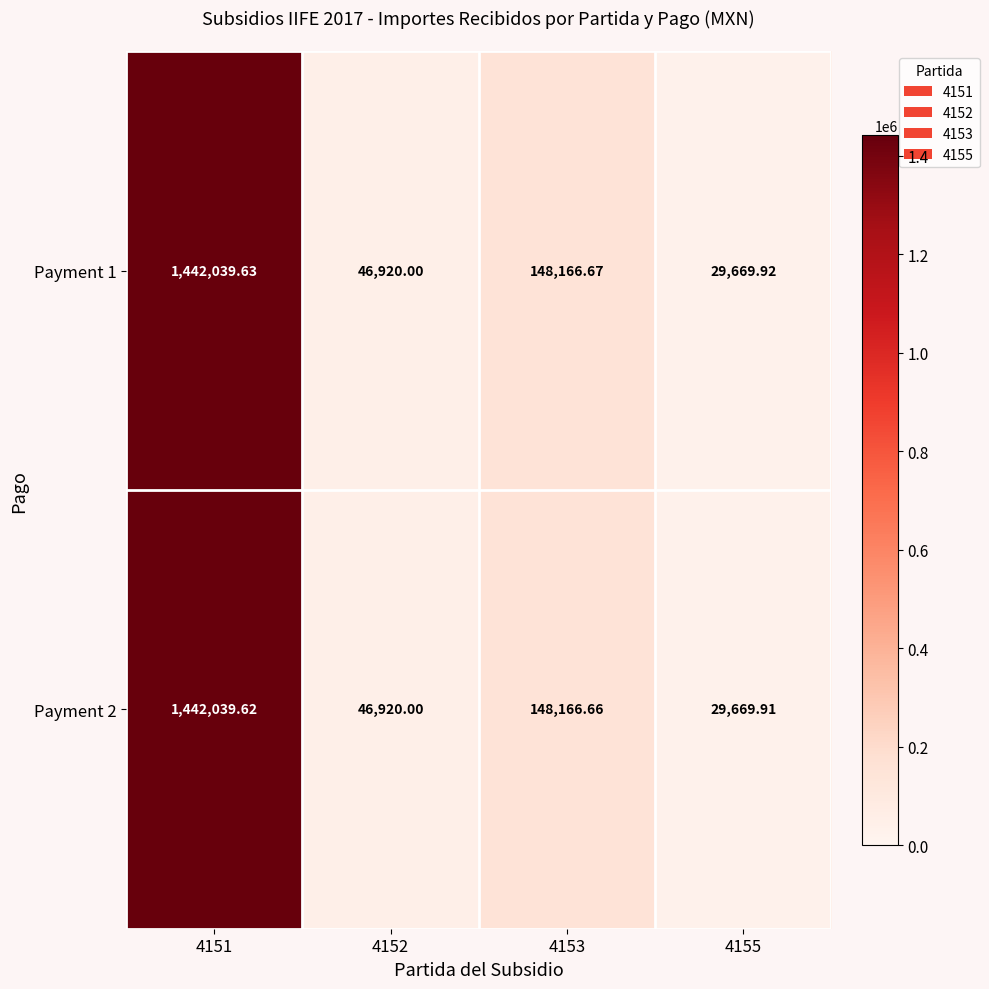

Is the value of Payment 2 at 4155 greater than the value of Payment 1 at 4153?

No